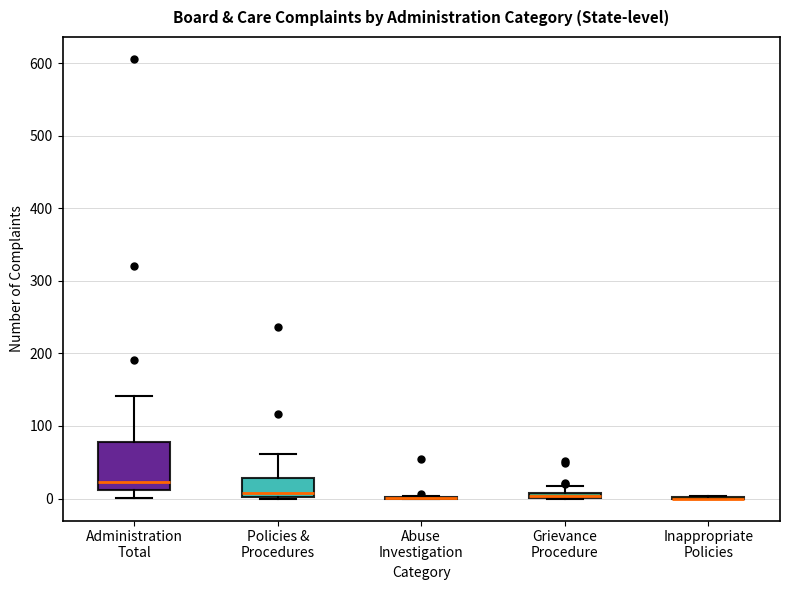

Which box is the tallest, from its lower edge to its upper edge?

Administration Total